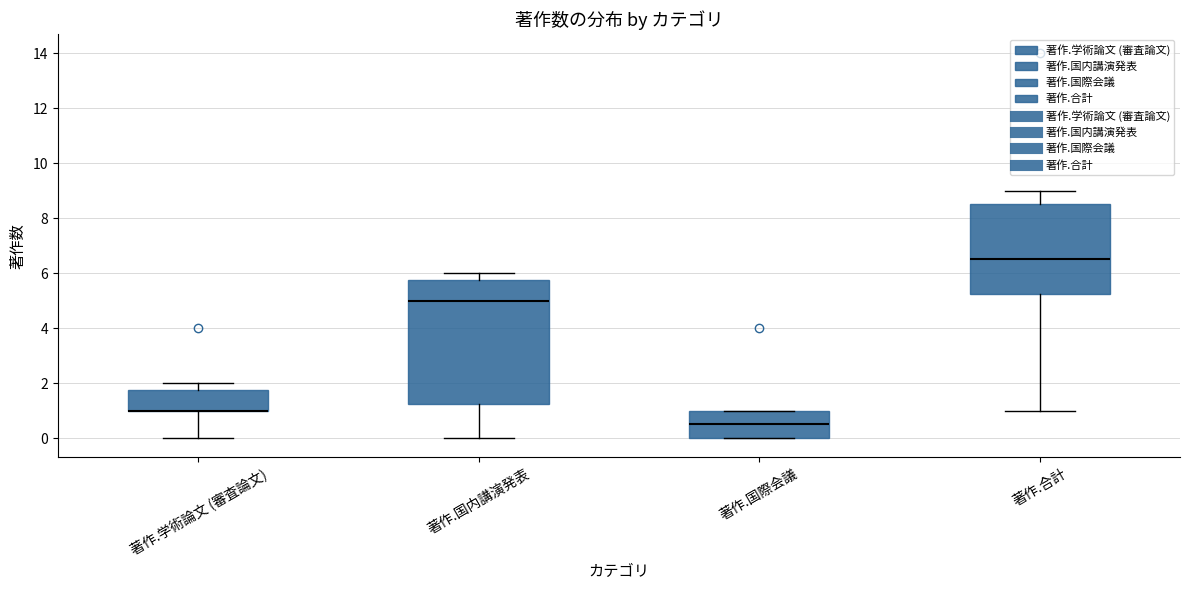

Which box is the tallest, from its lower edge to its upper edge?

著作.国内講演発表